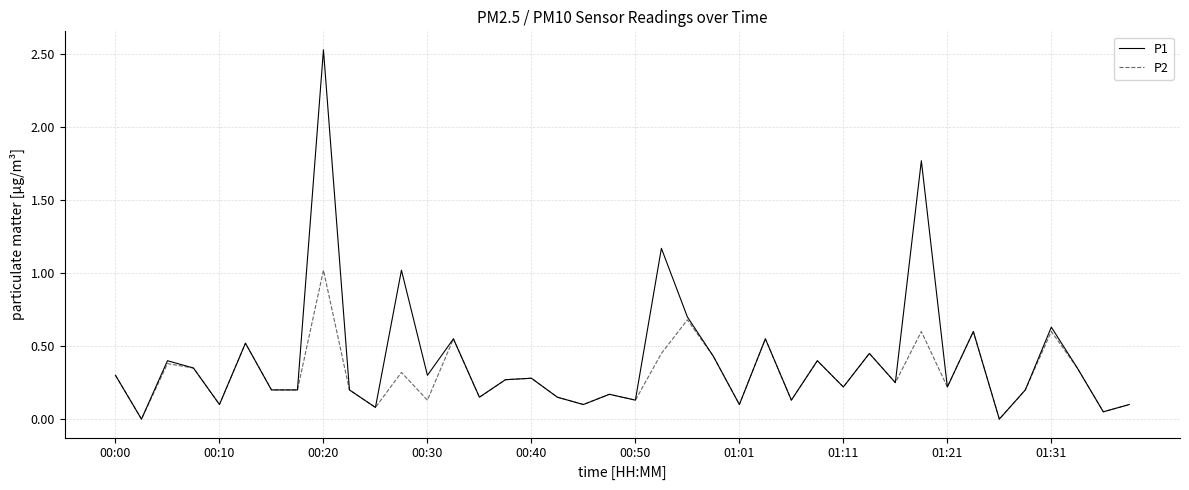

Rank the series by their maximum value, from lowest to highest.

P2, P1